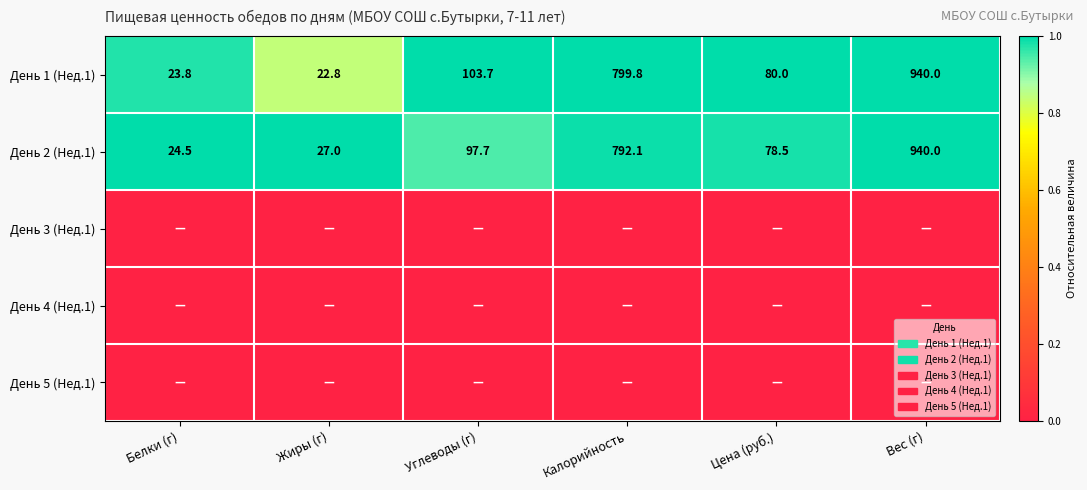

The День 1 (Нед.1) series shows 103.7 at Углеводы (г). True or false?

True